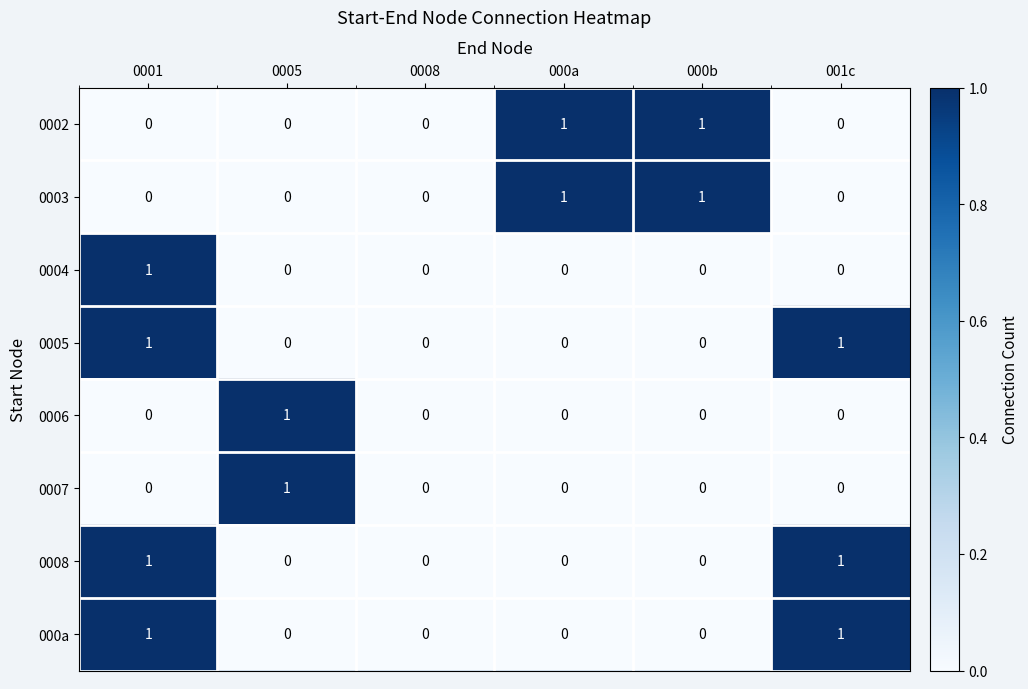

Is it true that 0003 equals 2 at 000b?

False